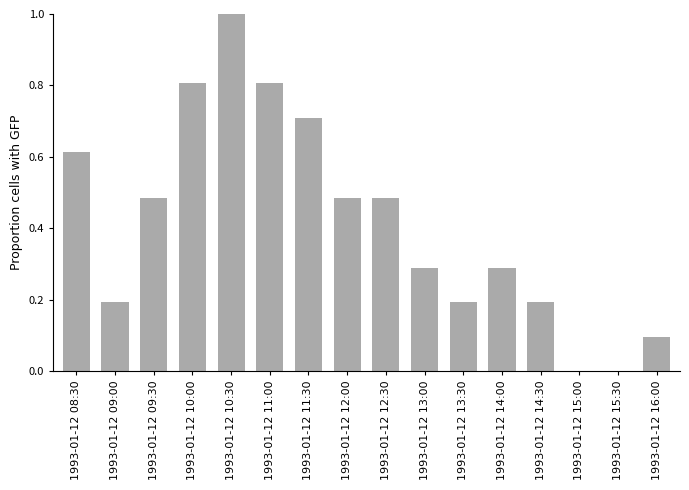

True or false: the data shows 0.4 at 1993-01-12 14:00.

False